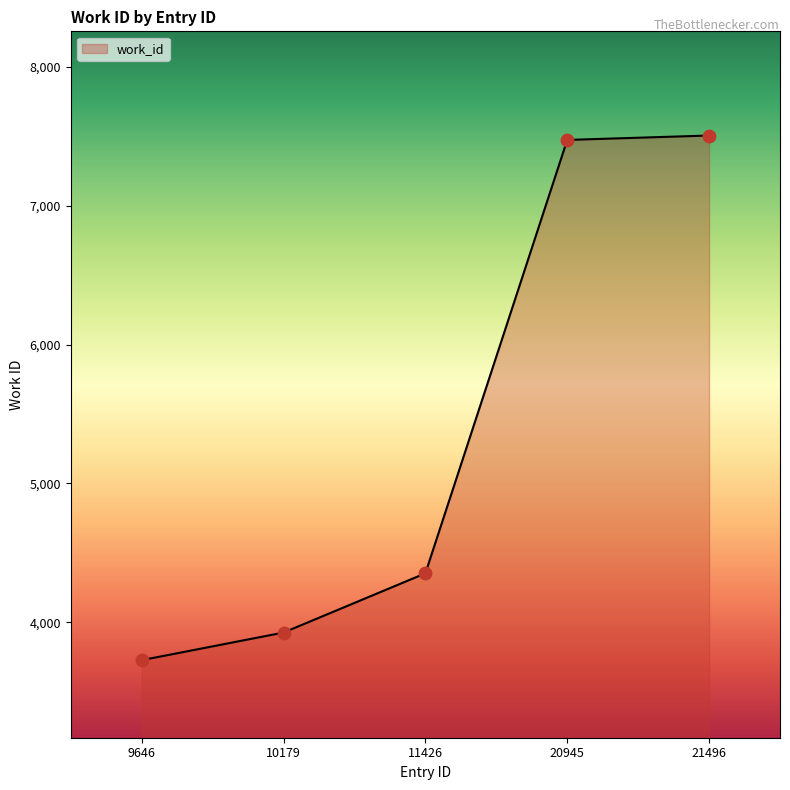

Which has a higher value, 20945 or 11426?

20945